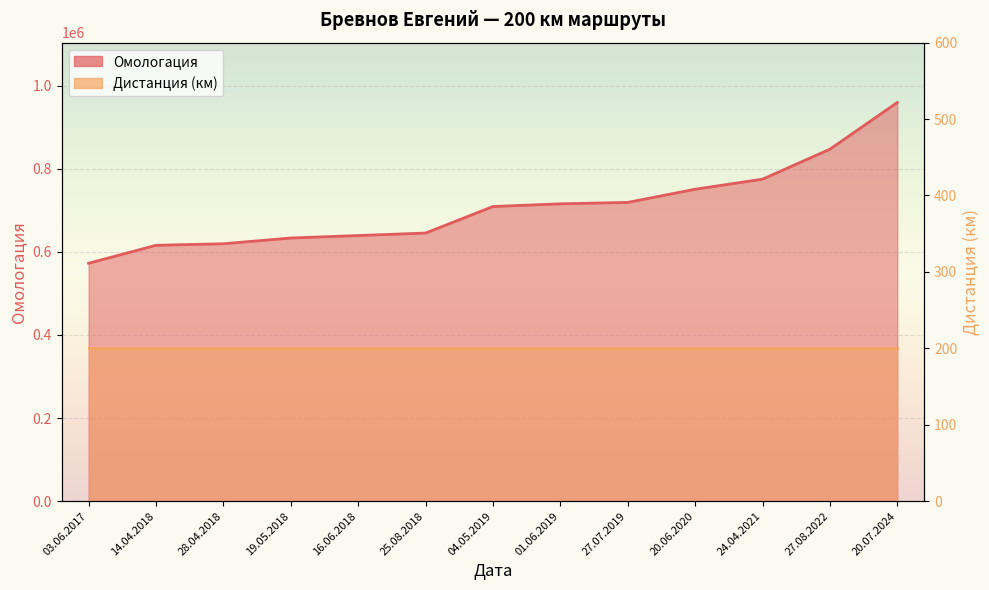

What is the label of the 13th point from the left?

20.07.2024